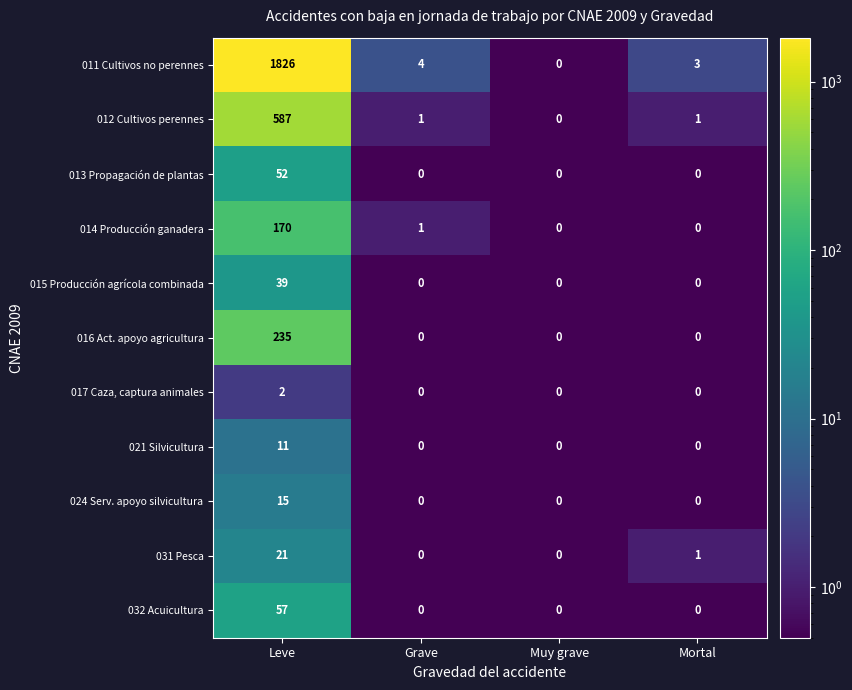

The value of 012 Cultivos perennes at Mortal is 1. True or false?

True